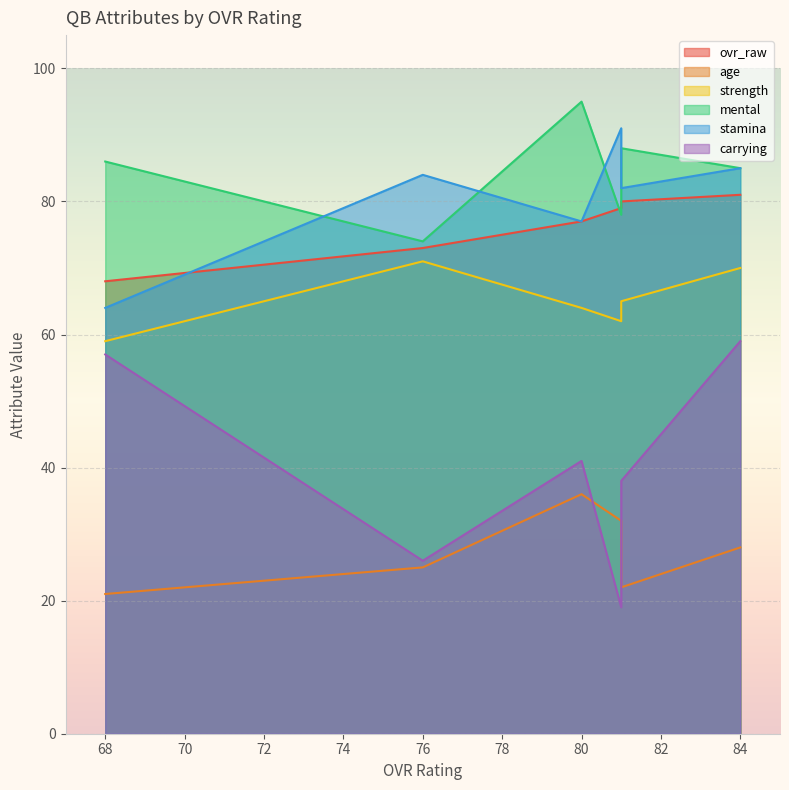

Where is the first local maximum for ovr_raw?

81